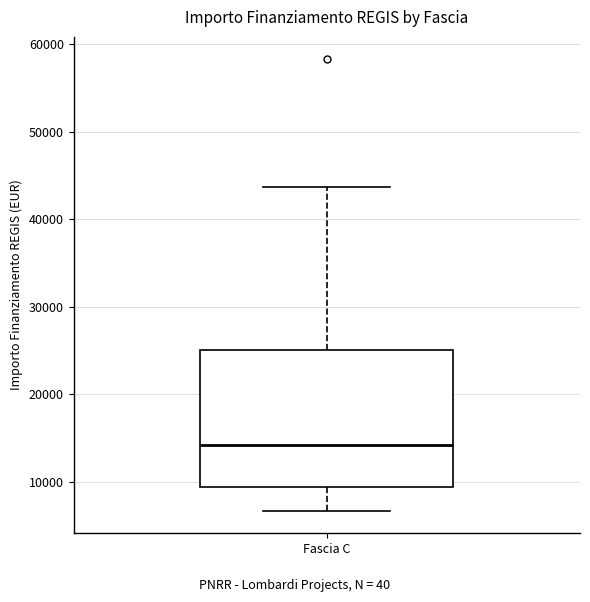

Where does the upper whisker of the box for Fascia C end on the y-axis? The values are not printed on the chart, so give them approximately, as read against the axis.

44000